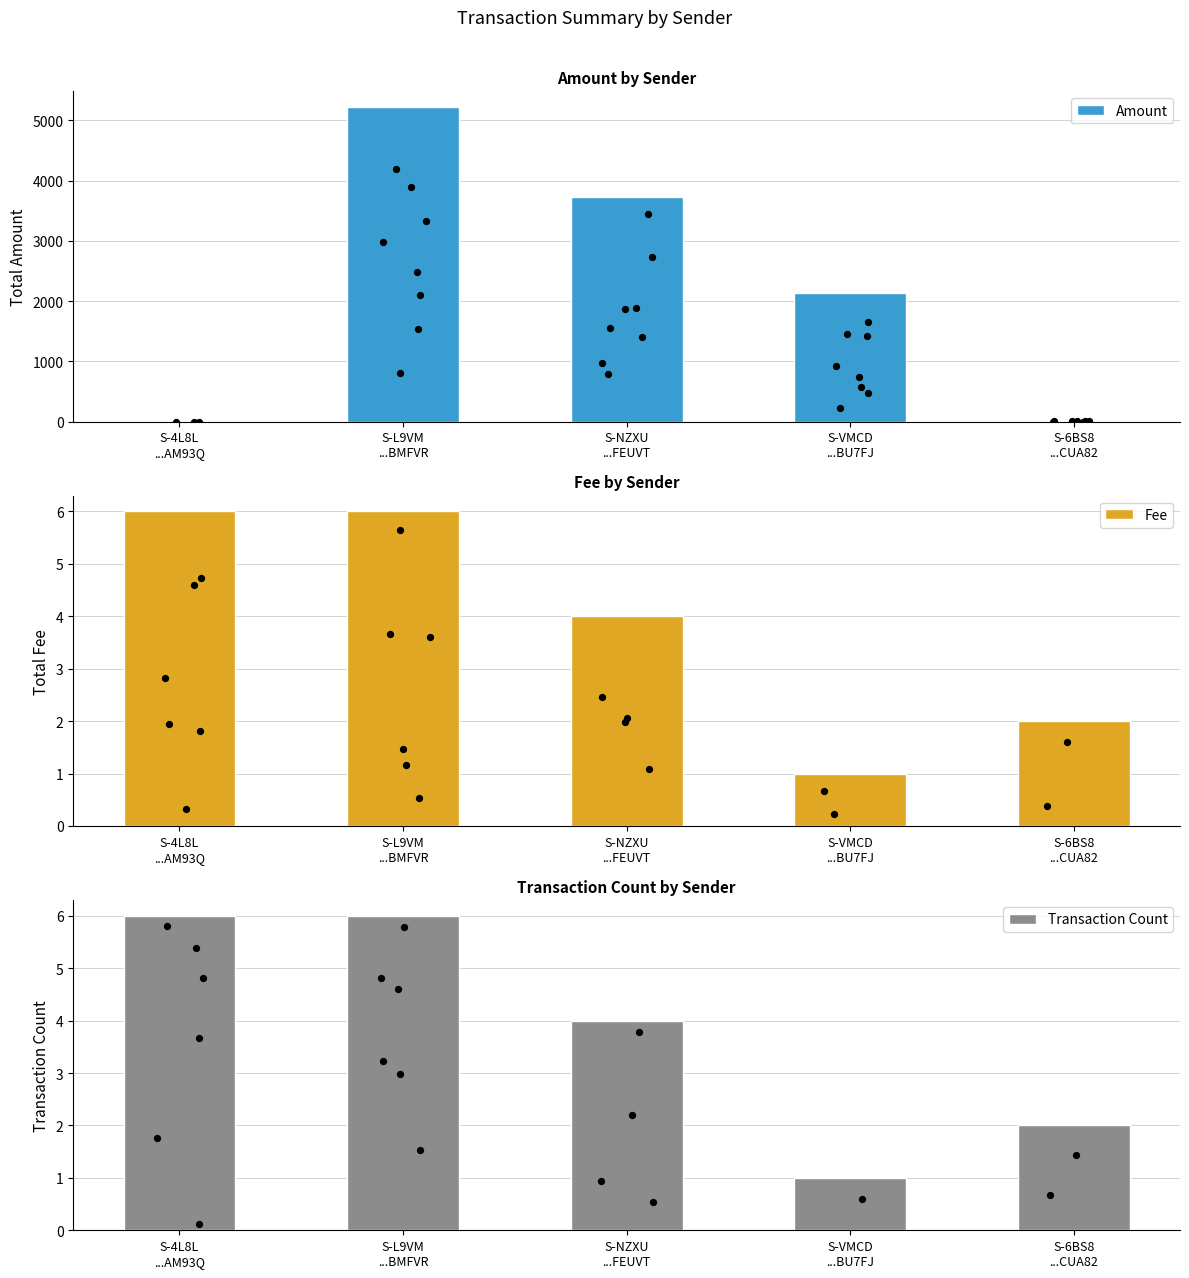

Which series contains the highest Y value?

Amount